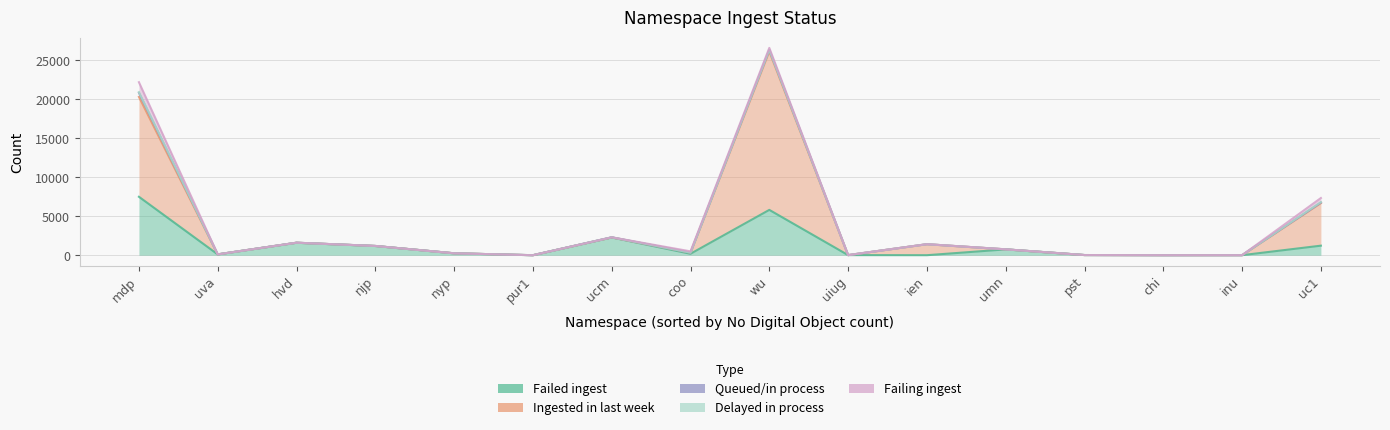

Which category has the highest value in the Ingested in last week series?

wu